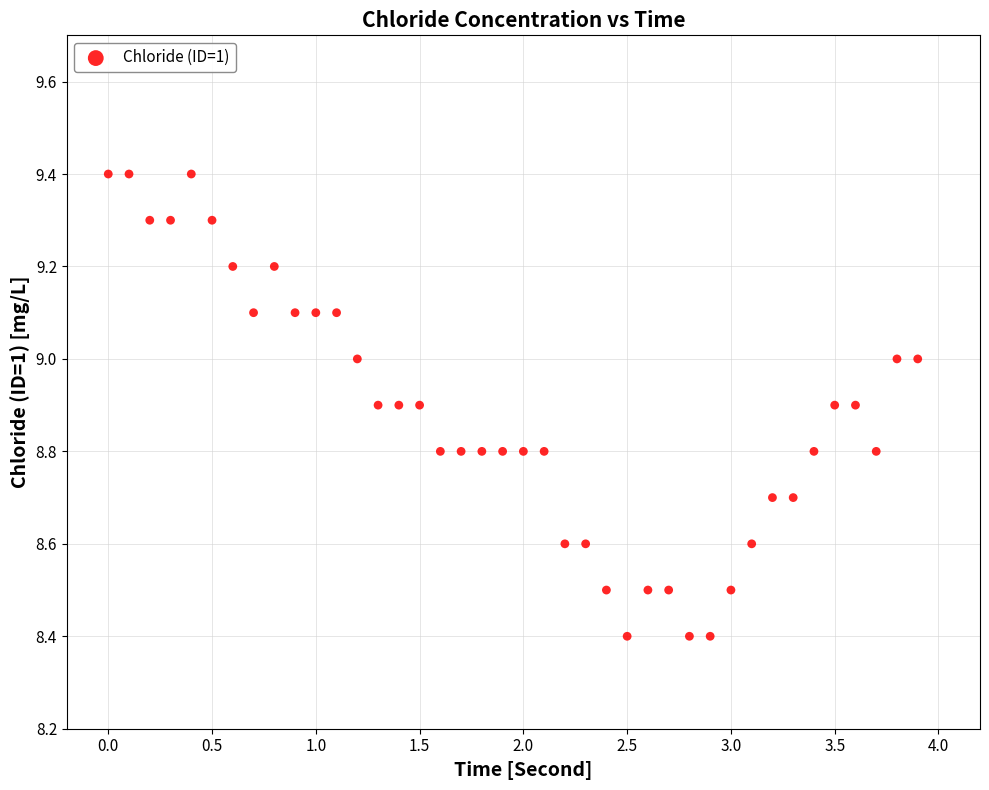

What is the range of Y values (max minus min)?

1.0